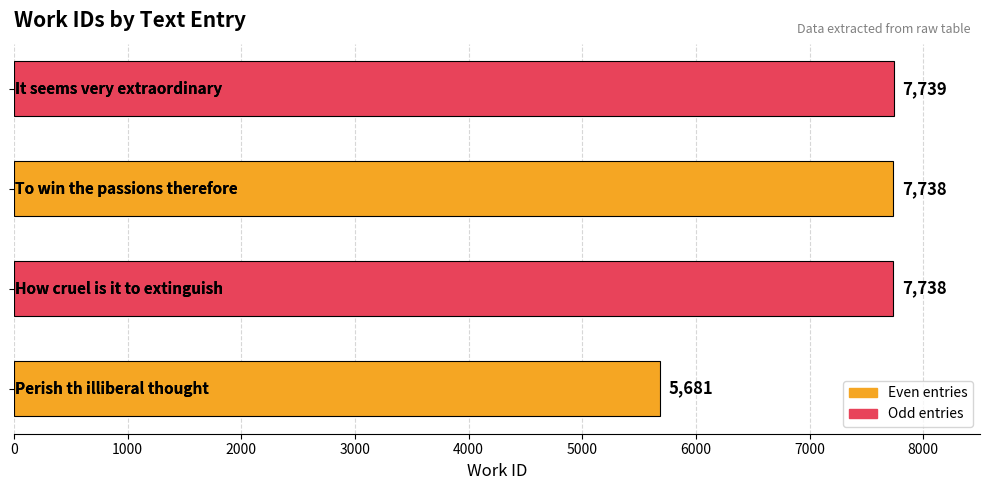

What is the greatest value displayed?

7739